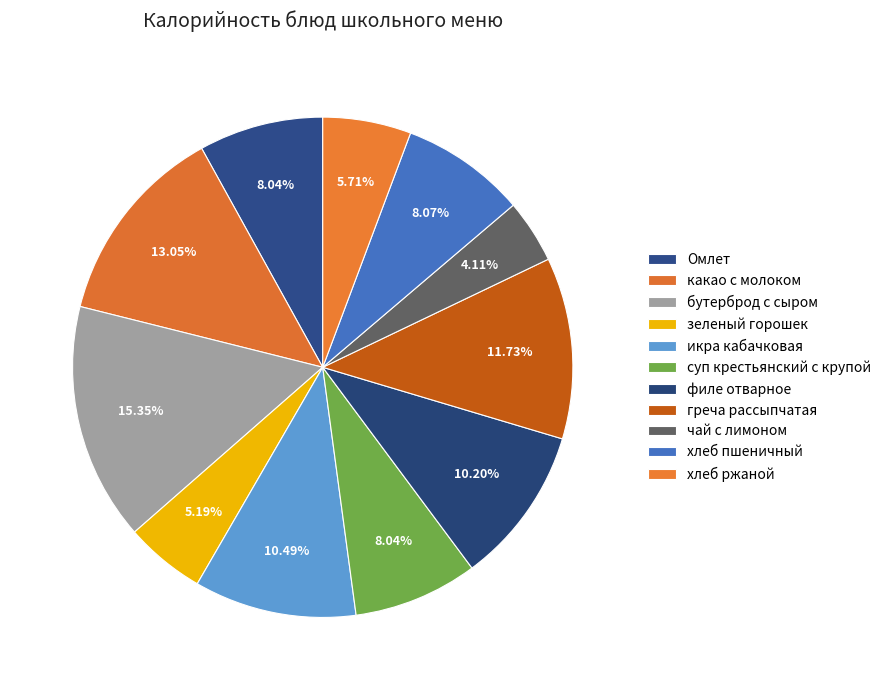

What percentage is NOT represented by чай с лимоном?

95.9%